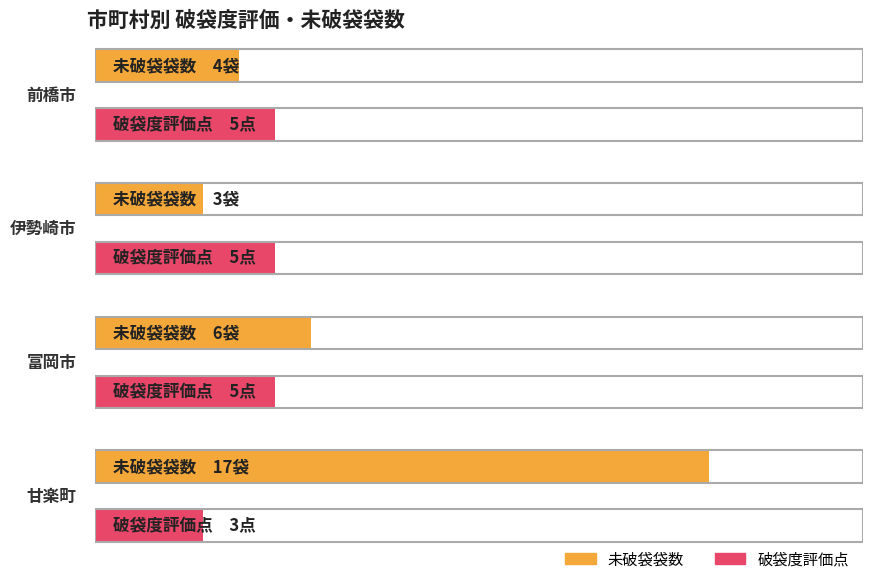

The 通番 series shows 1 at 富岡市. True or false?

False